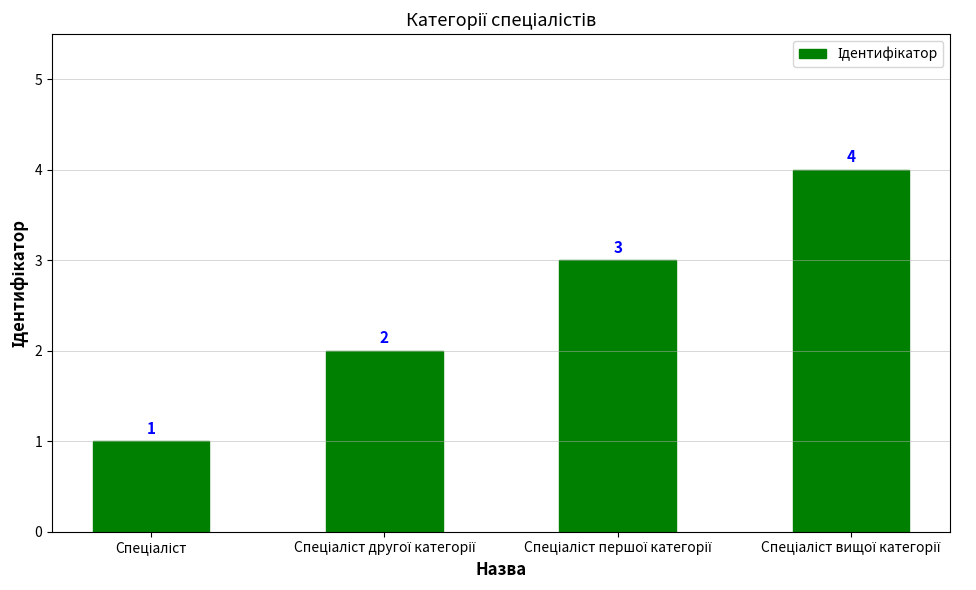

How many values are between 2 and 4?

3